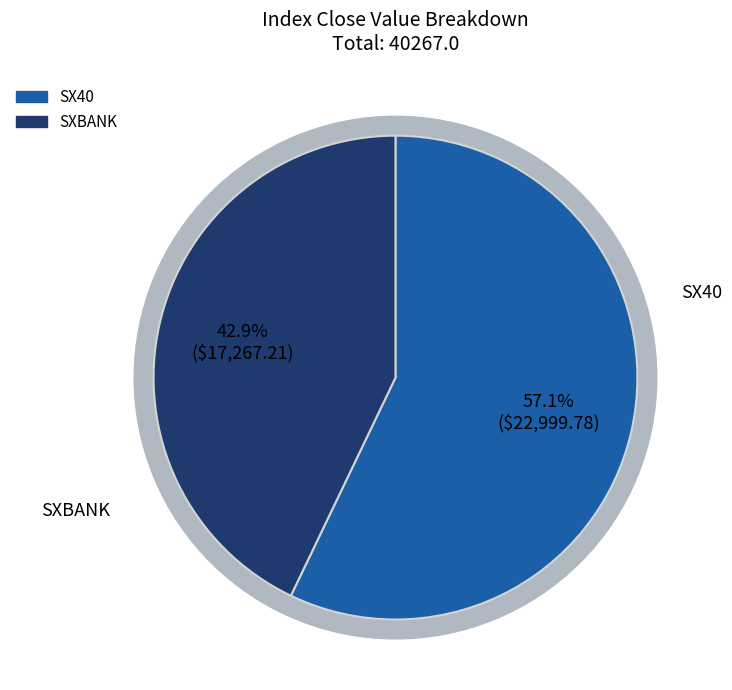

Which category has the biggest portion of the pie?

SX40